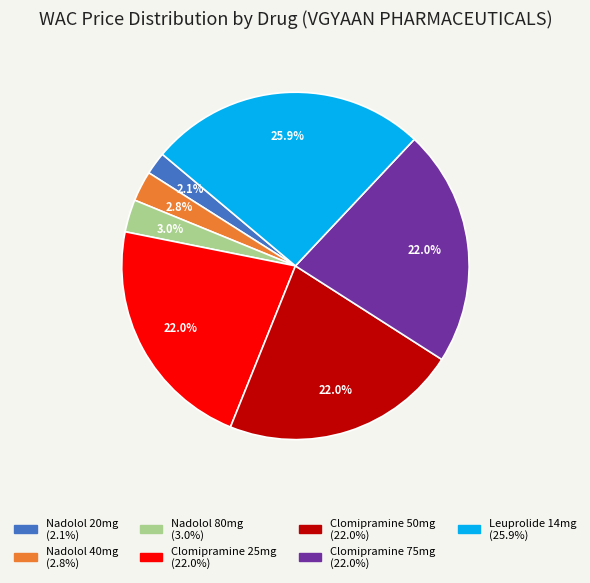

Which category has the biggest portion of the pie?

Leuprolide 14mg